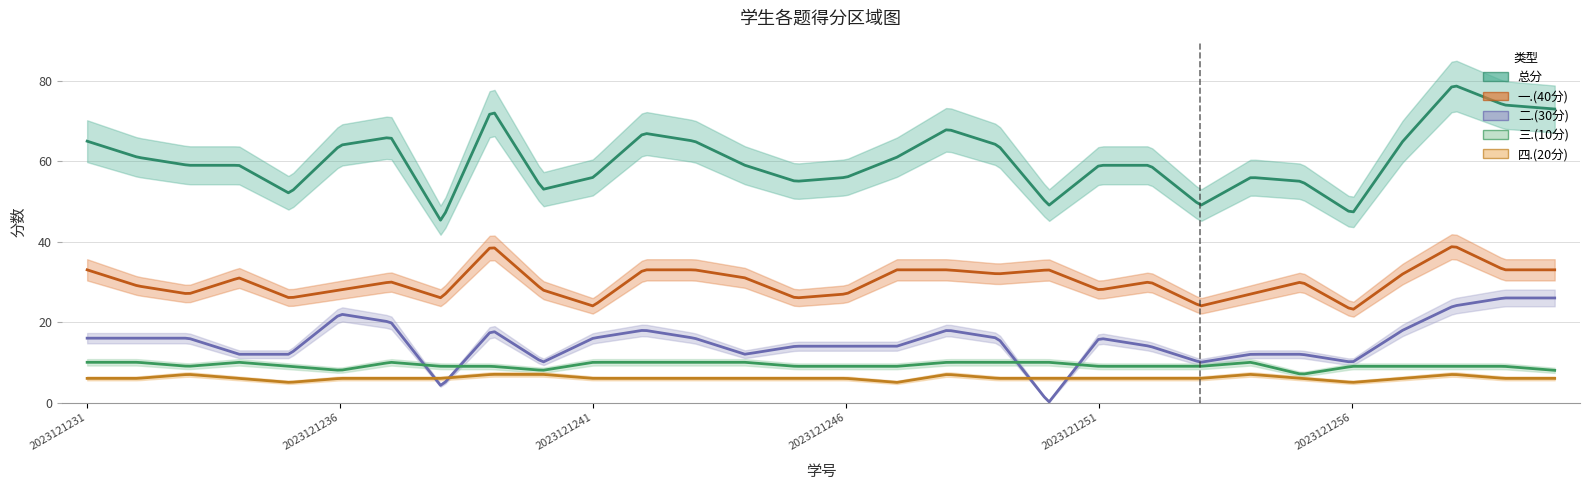

How many lines are shown in the chart?

5